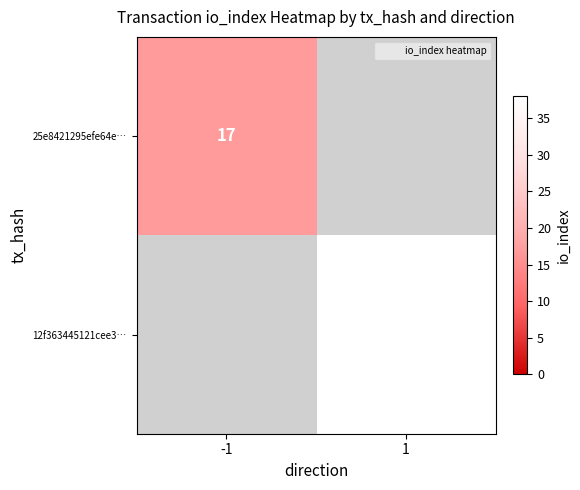

The 25e8421295efe64e… series shows 11 at -1. True or false?

False